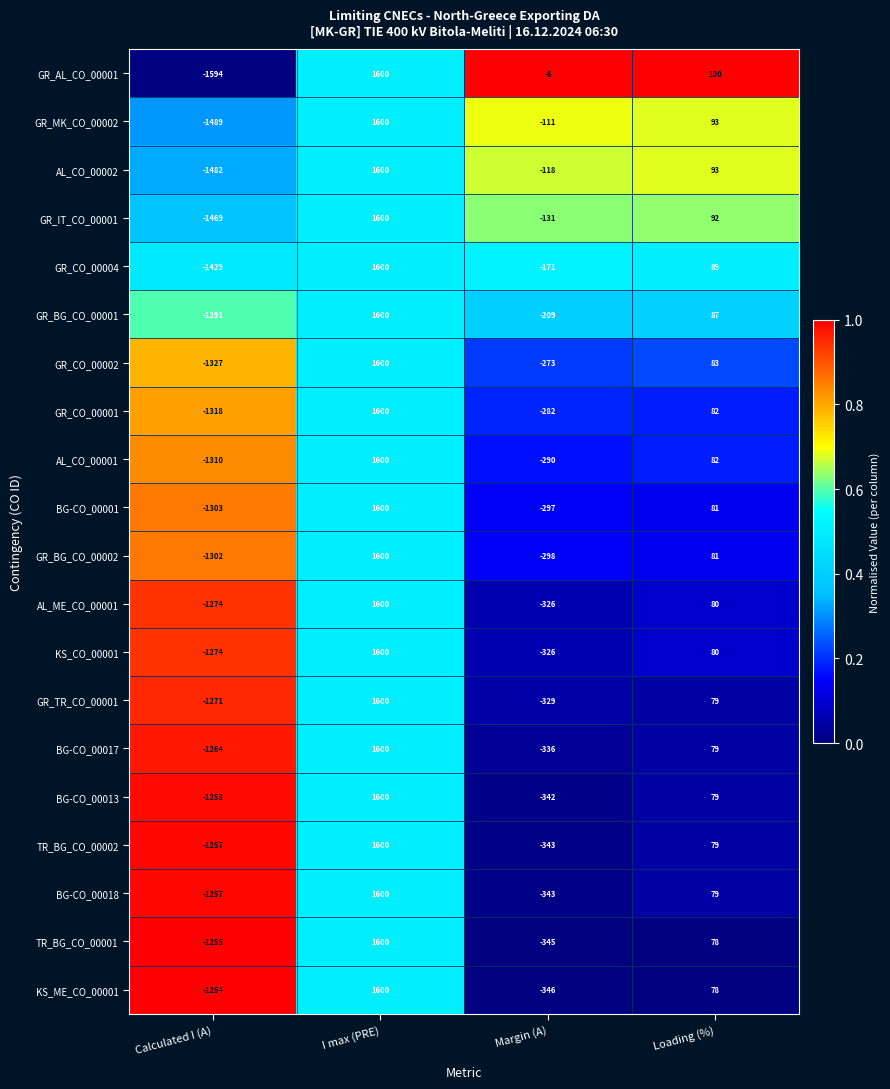

At which label does BG-CO_00017 reach its peak?

I max (PRE)